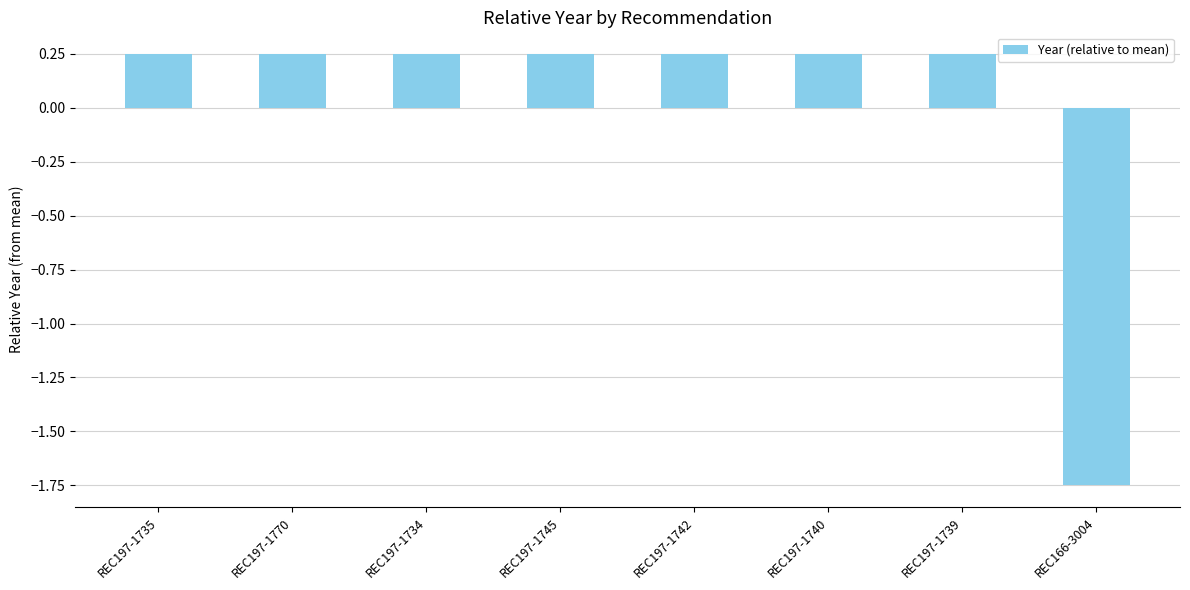

The chart shows a value of -2.9 at REC166-3004. True or false?

False